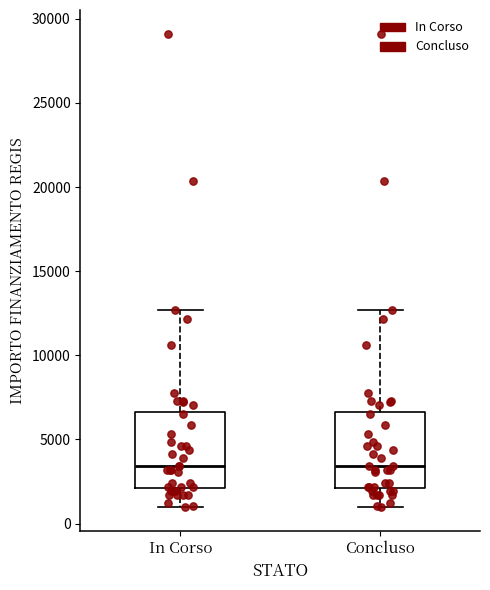

Where does the lower whisker of the box for In Corso end on the y-axis? The values are not printed on the chart, so give them approximately, as read against the axis.

1000